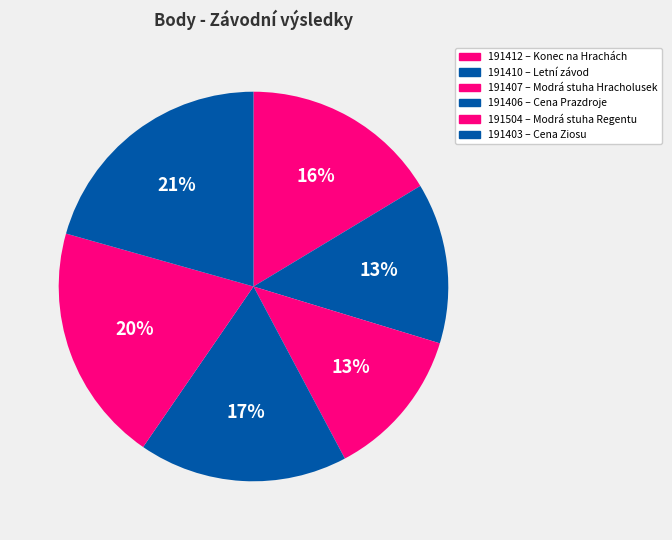

Which slice is the smallest?

191407